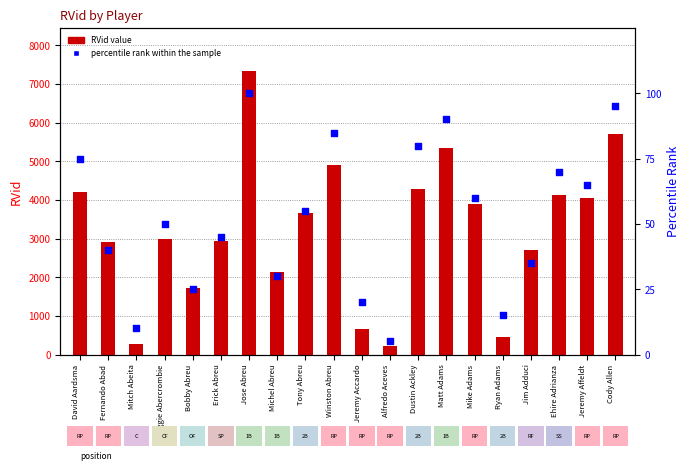

Which series has the largest total across all categories?

RVid value